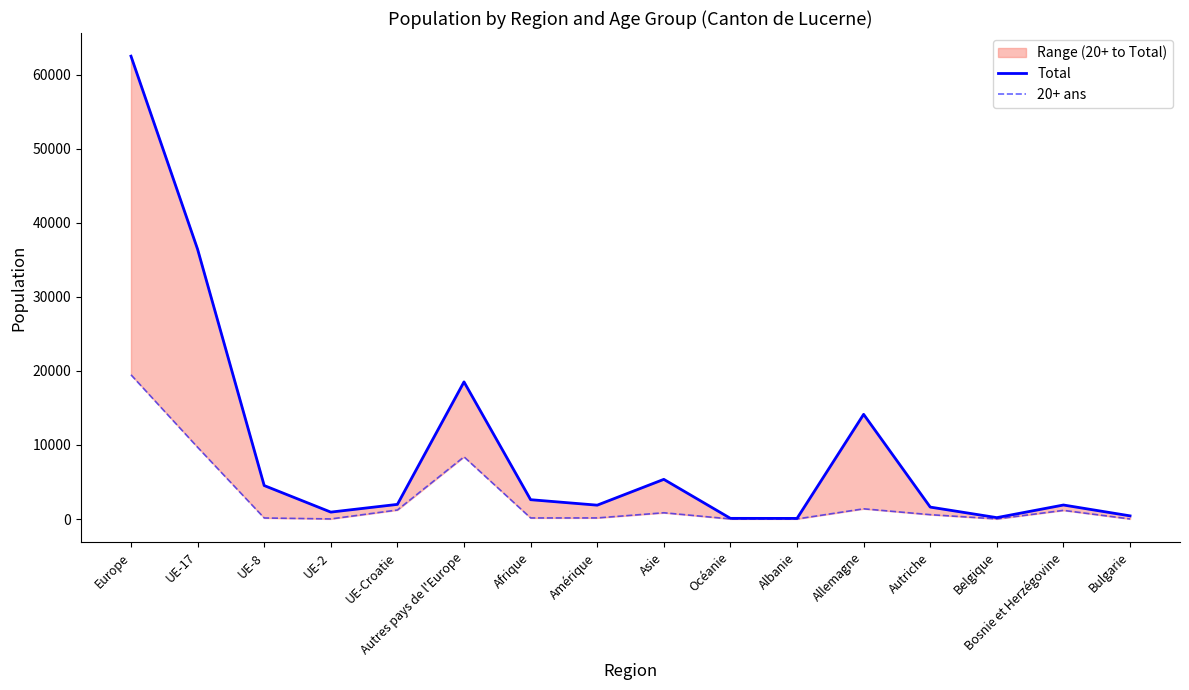

Which has a higher value, UE-2 or Afrique?

Afrique